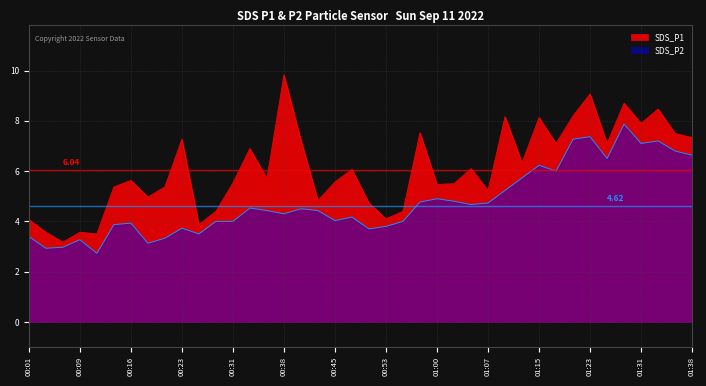

What is the total value across all series at 00:38?

14.1